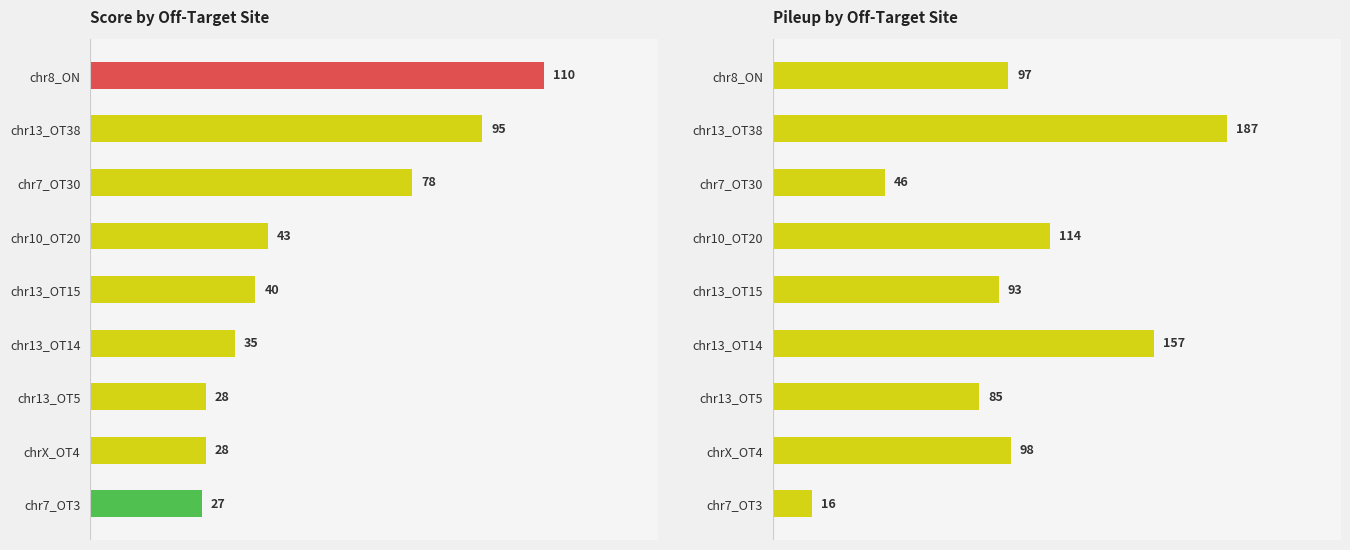

What is the value of the score bar at the 5th from the left?

40